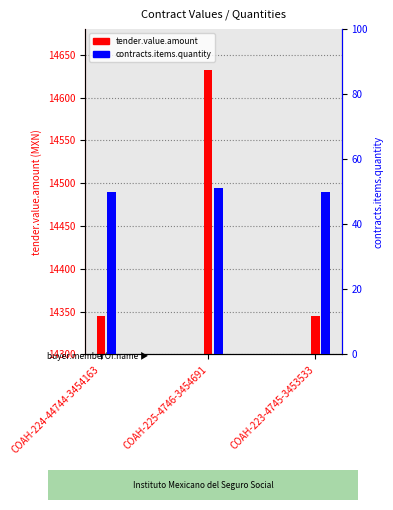

At which category is the sum across all series the highest?

COAH-225-4746-3454691